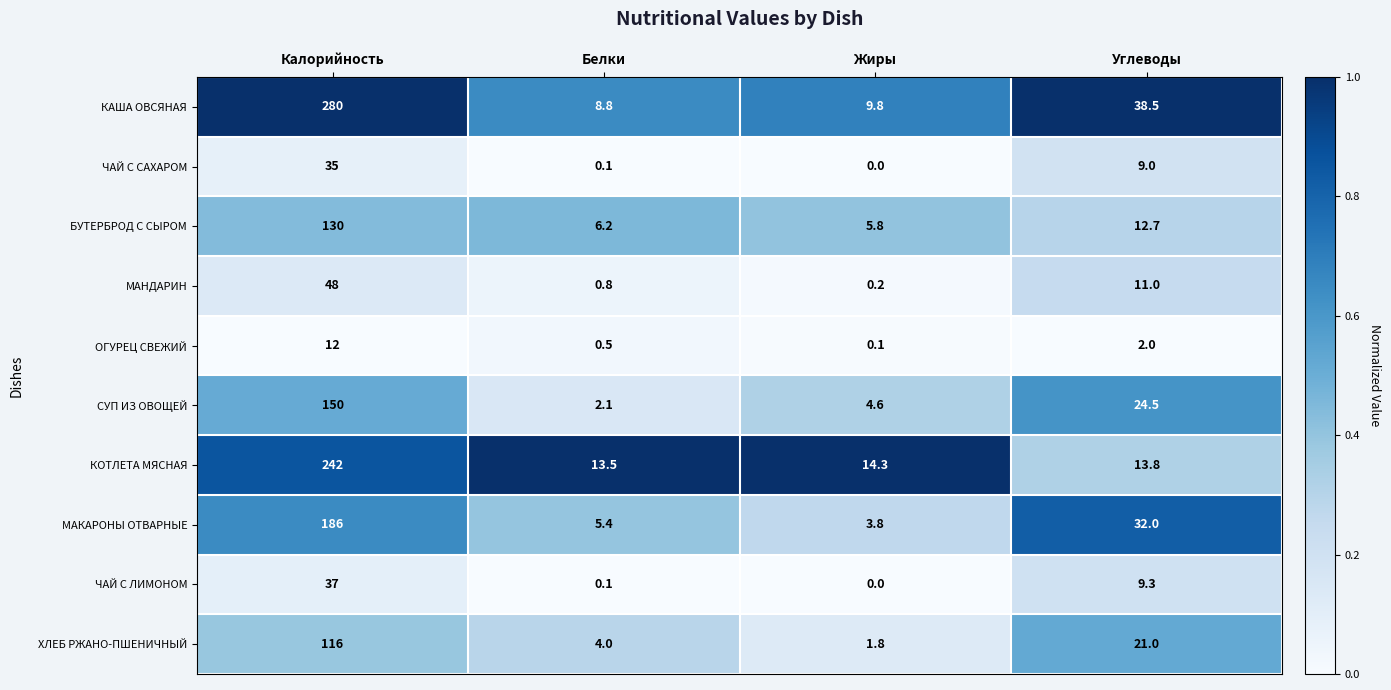

How many distinct data groups are displayed?

10